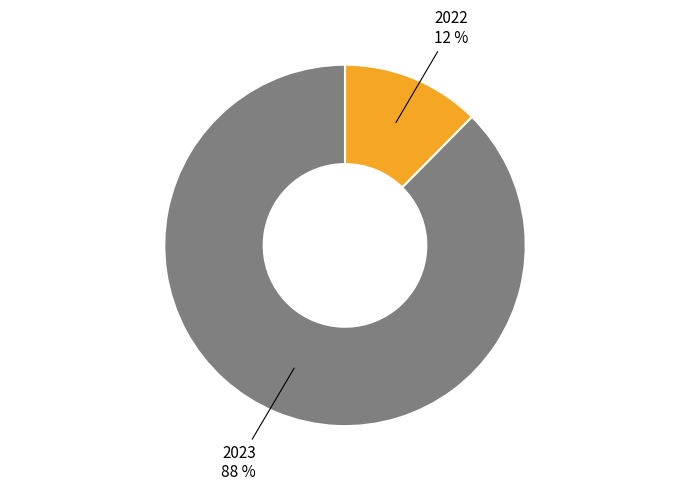

Does any single category account for the majority?

Yes